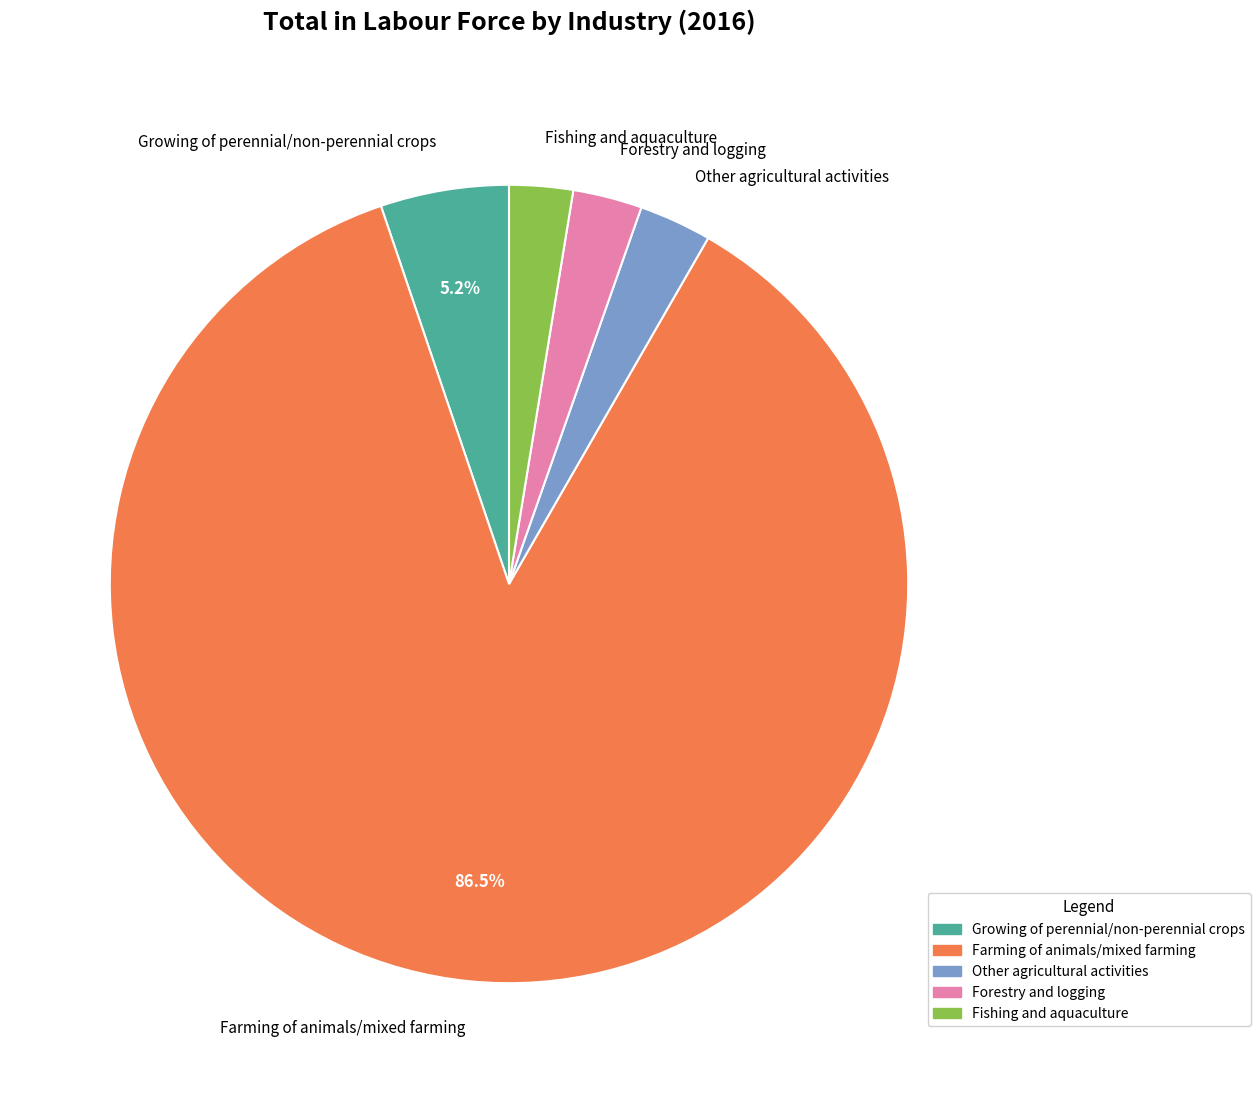

Is the sum of Other agricultural activities and Growing of perennial/non-perennial crops greater than half?

No